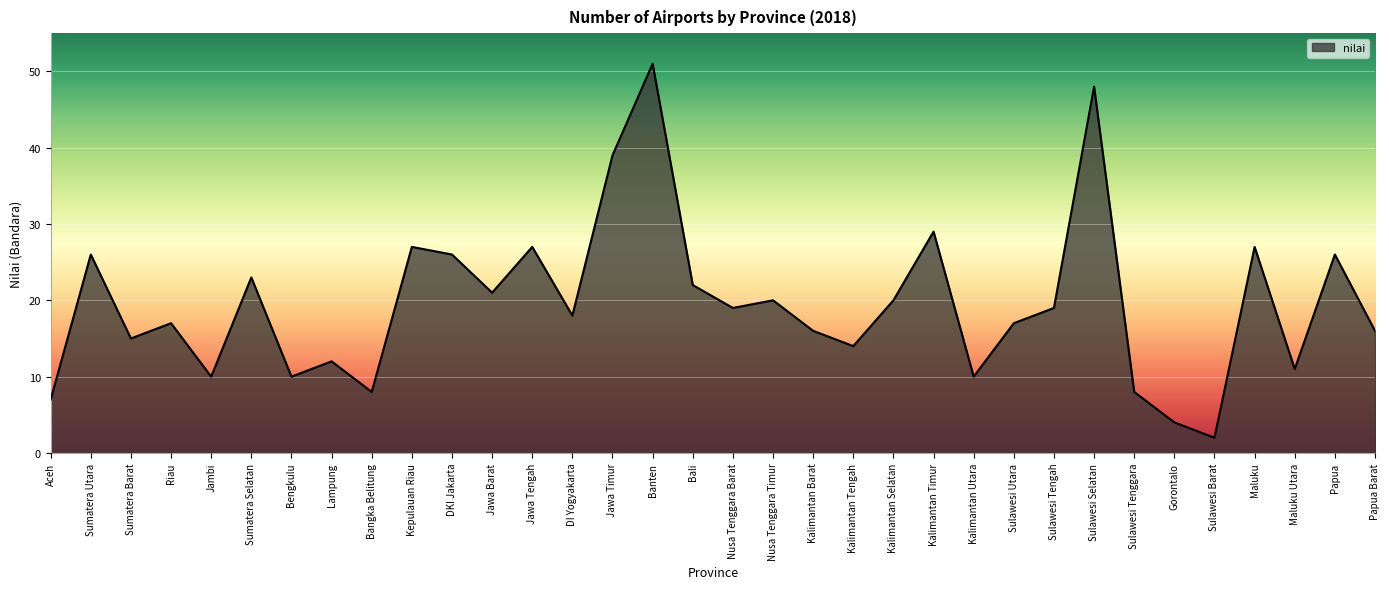

Between Nusa Tenggara Timur and Sulawesi Barat, which is larger?

Nusa Tenggara Timur